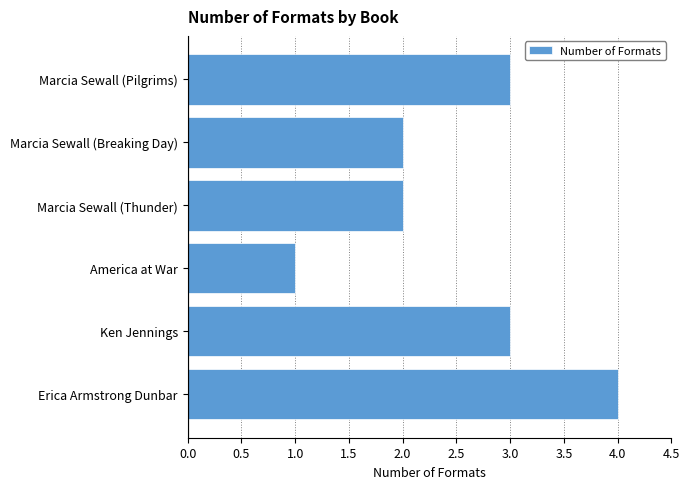

What is the change in value from America at War to Marcia Sewall (Pilgrims)?

+2